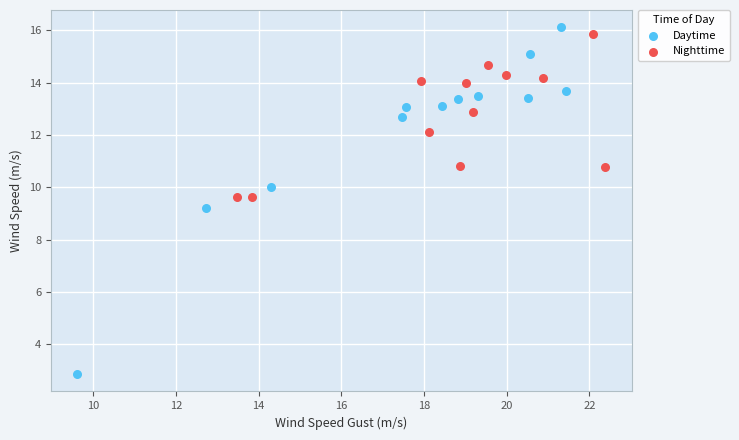

Which series has the largest Y range (max minus min)?

Daytime